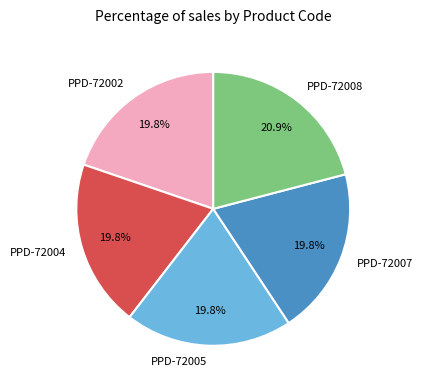

What is the largest slice in the pie chart?

PPD-72008